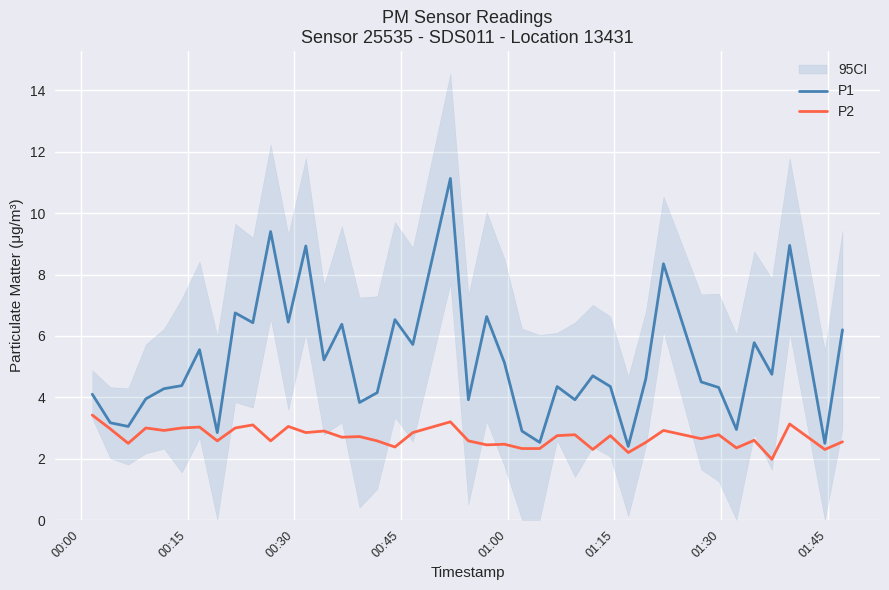

In P2, how many points are lower than both neighbors (excluding endpoints)?

14